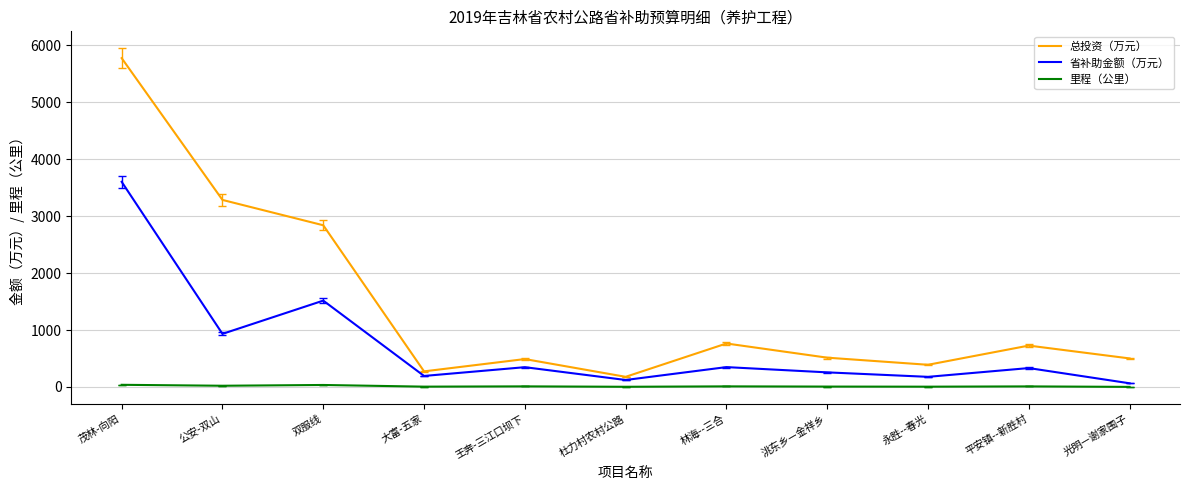

At which category is the sum across all series the highest?

茂林-向阳